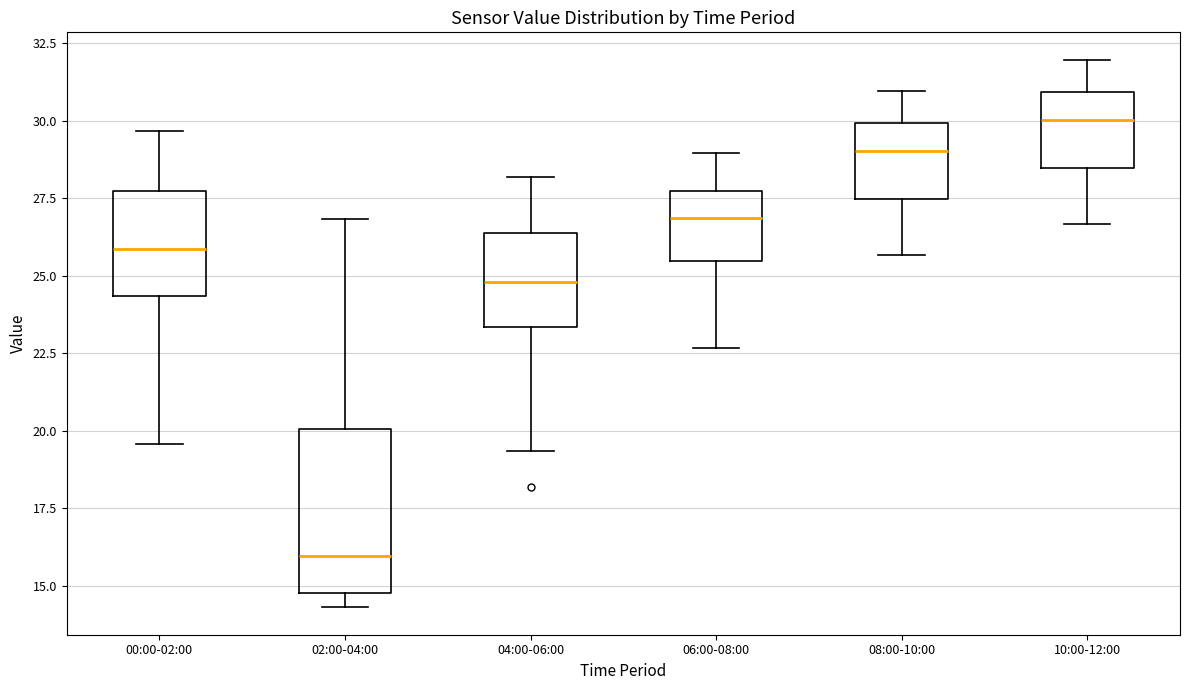

Where does the upper whisker of the box for 02:00-04:00 end on the y-axis? The values are not printed on the chart, so give them approximately, as read against the axis.

27.0